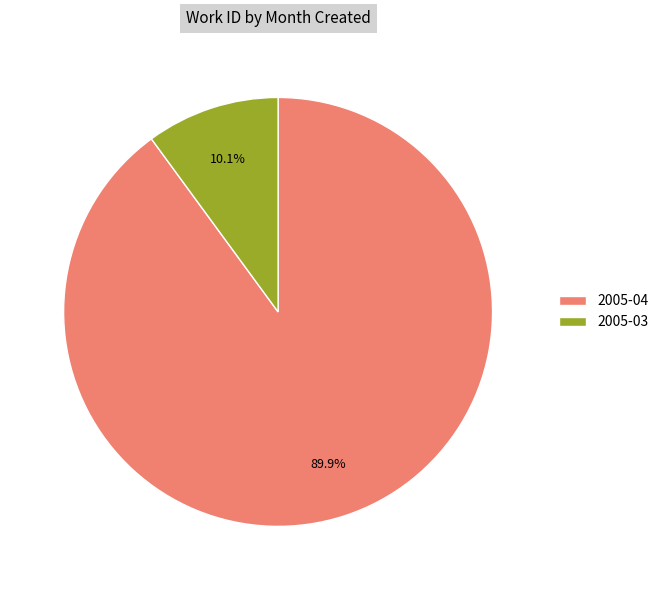

What is the total percentage of 2005-03 and 2005-04?

100.0%